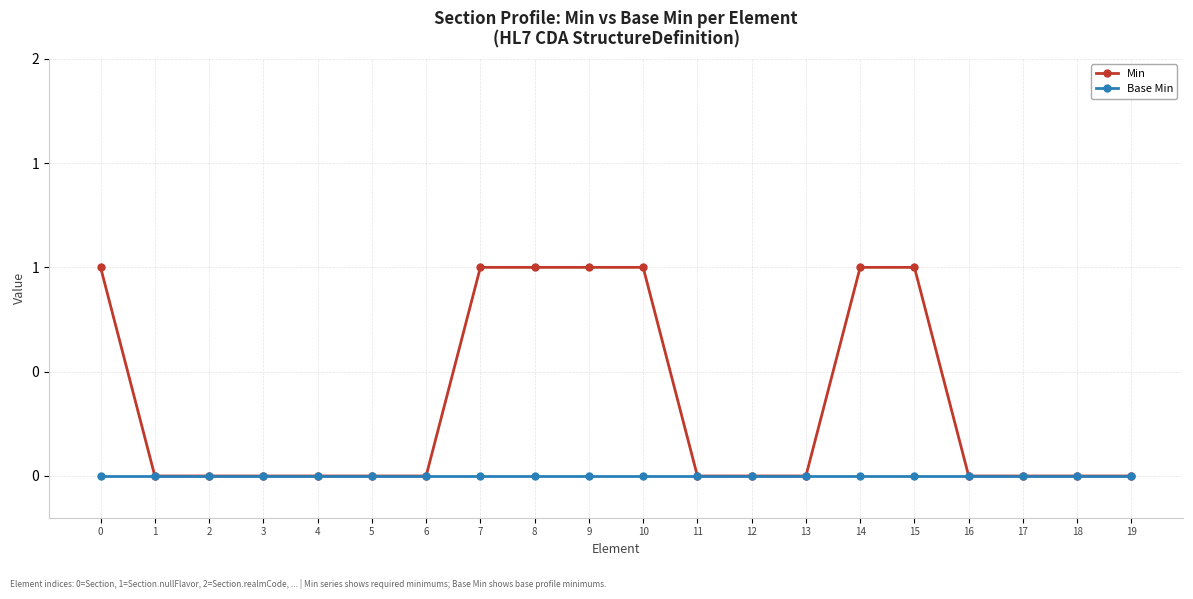

Is the value of Base Min at 2 greater than the value of Min at 14?

No